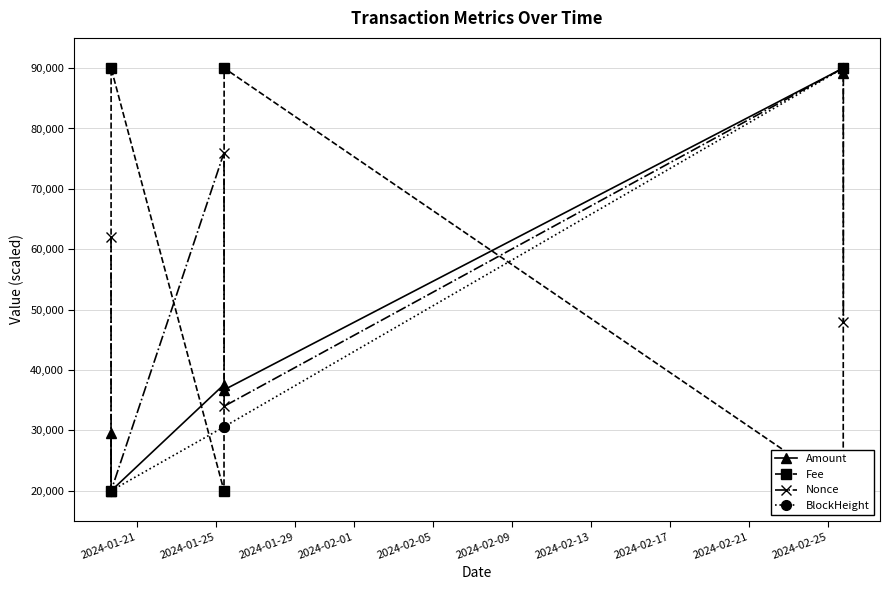

What are all the series names shown in the legend?

Amount, Fee, Nonce, BlockHeight